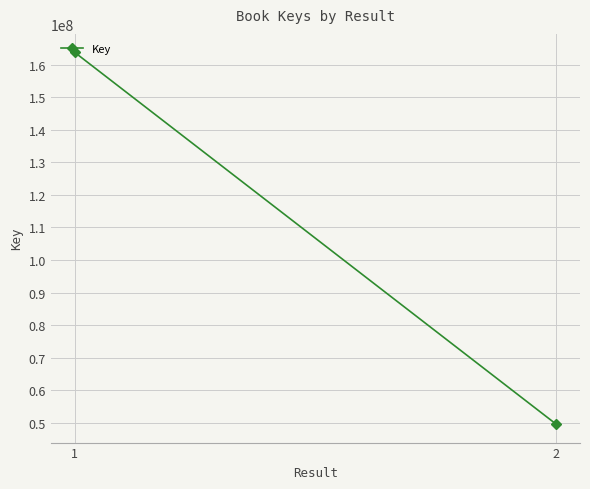

Rank the categories by value from highest to lowest.

1, 2